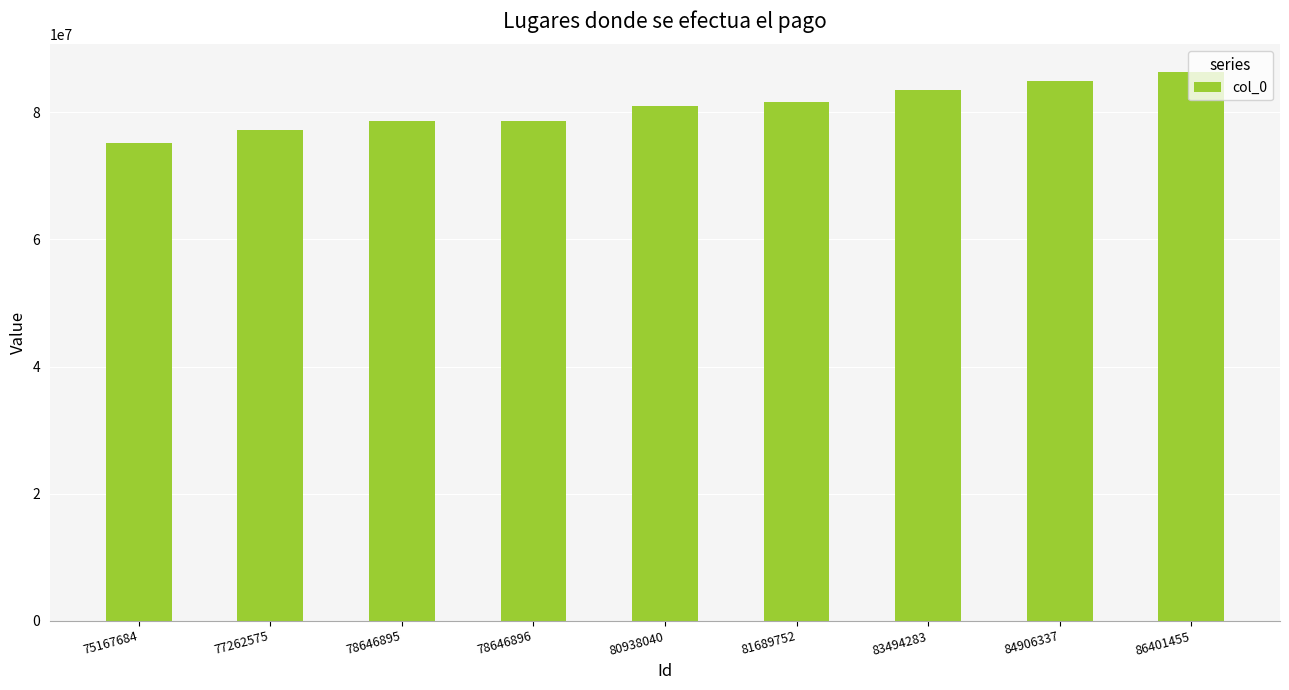

Is it true that the value at 78646895 is 78646895?

True